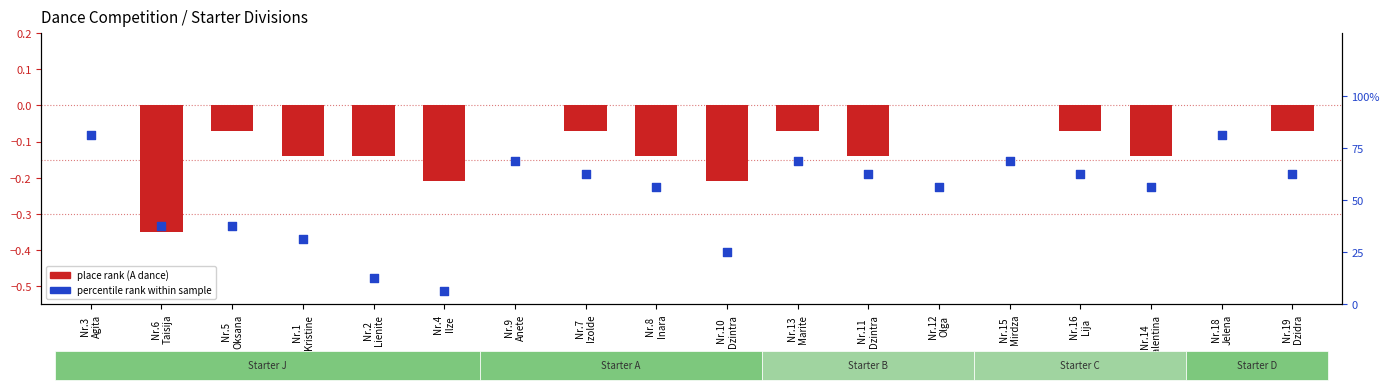

Which series has the widest spread of Y values?

percentile rank within sample